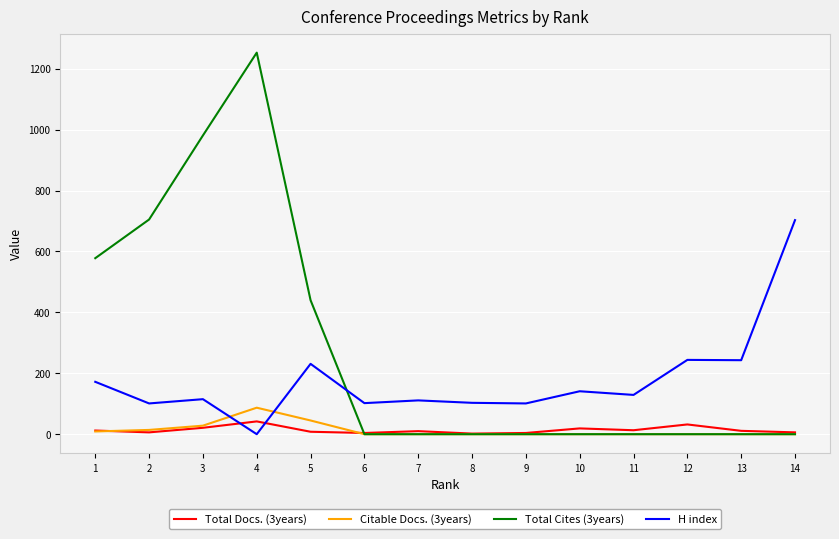

What is the maximum value shown in the chart?

1253